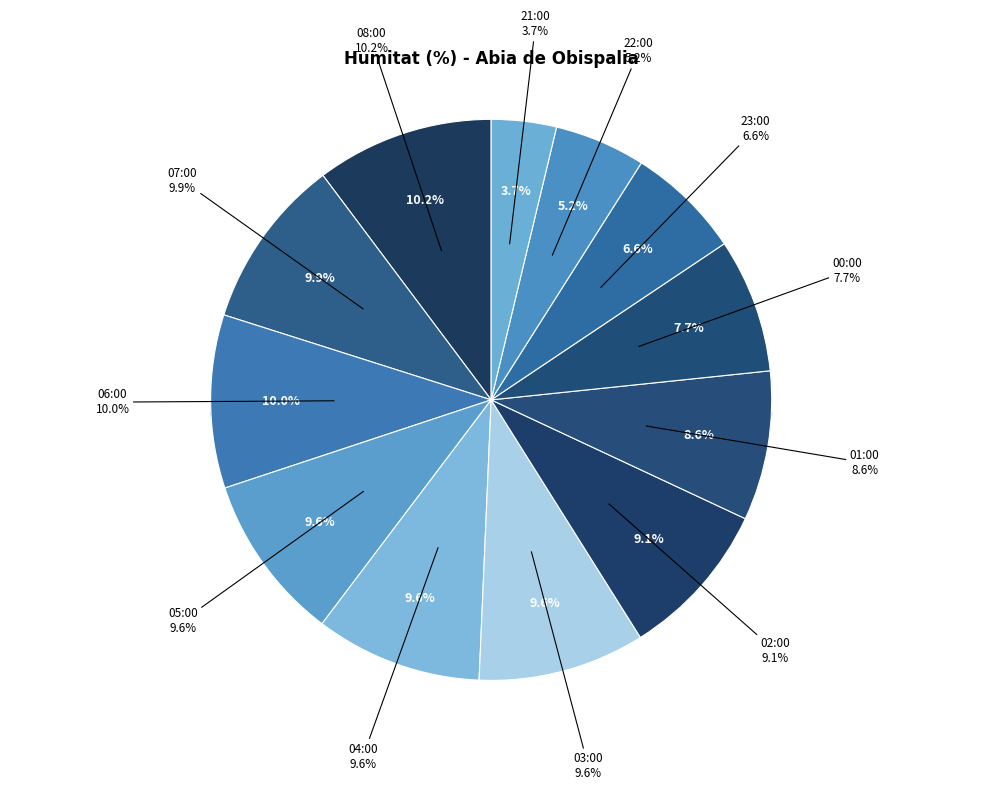

How many segments does this pie chart have?

12